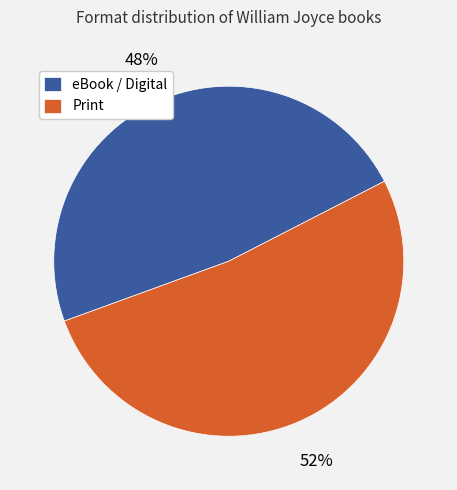

Approximately how many times larger is the value at Print compared to eBook / Digital?

1.1